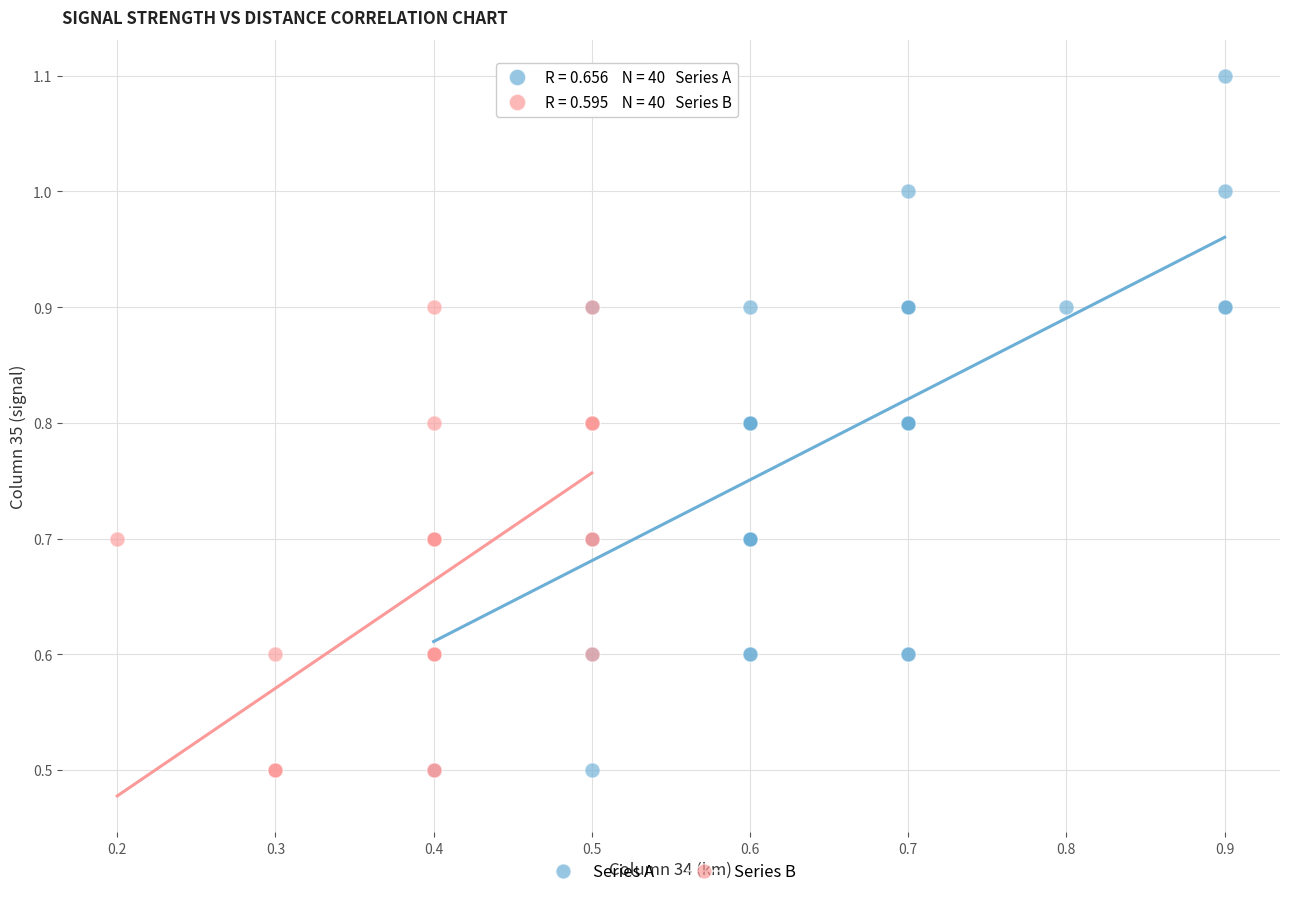

Which series has the widest spread of Y values?

Series A